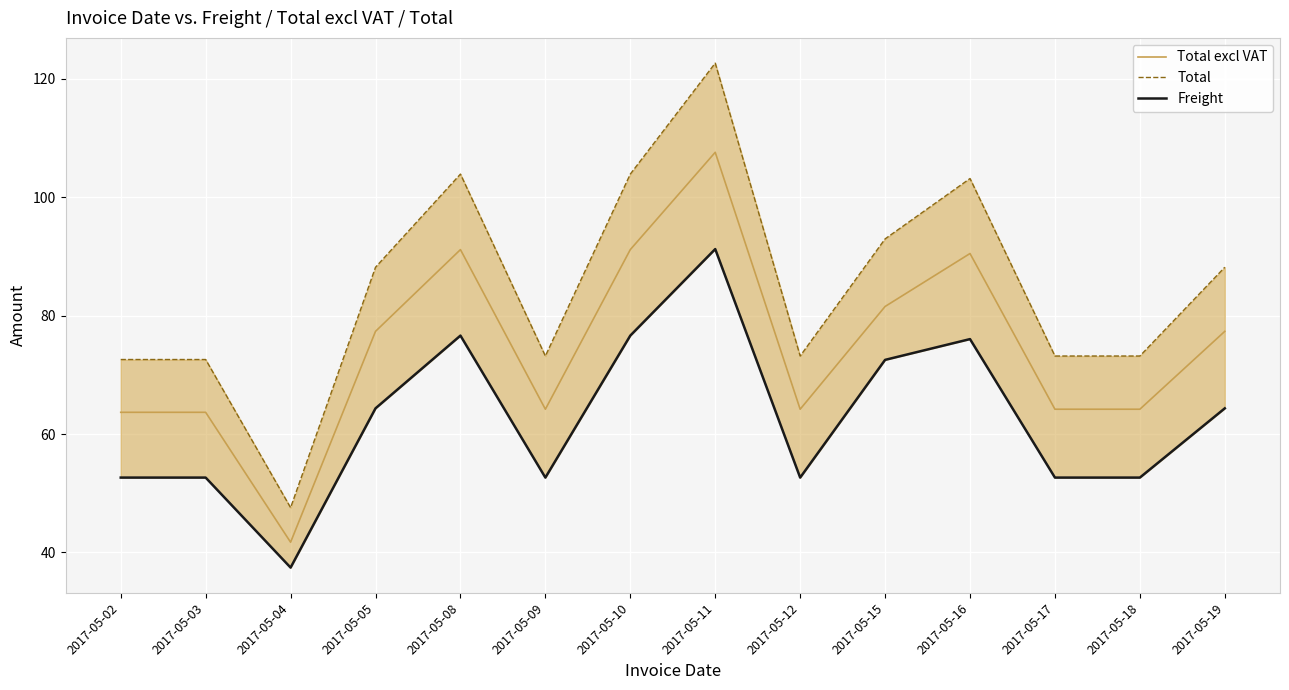

Where is Freight nearest to the value 64?

2017-05-05